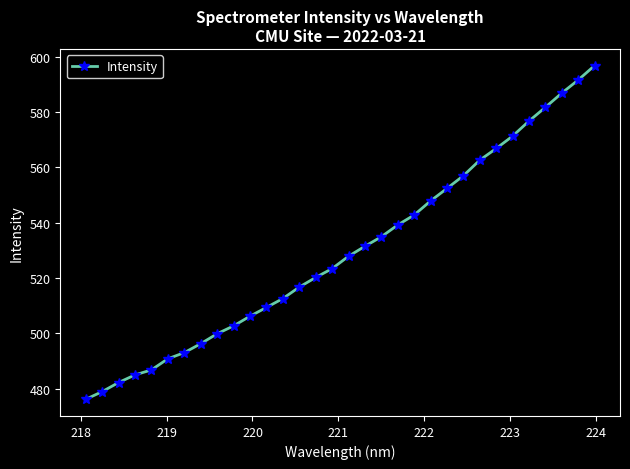

What is the value of the 8th point from the left?

496.3